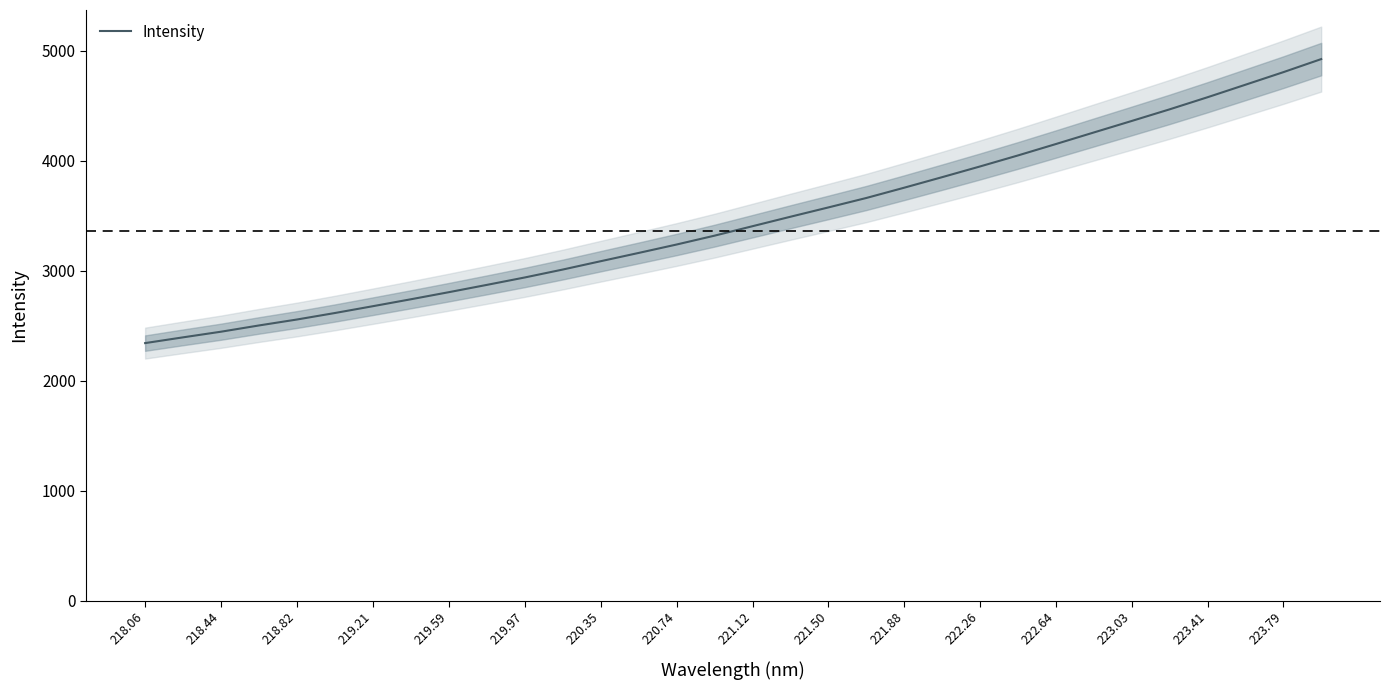

What is the highest value of the Intensity series?

4923.3